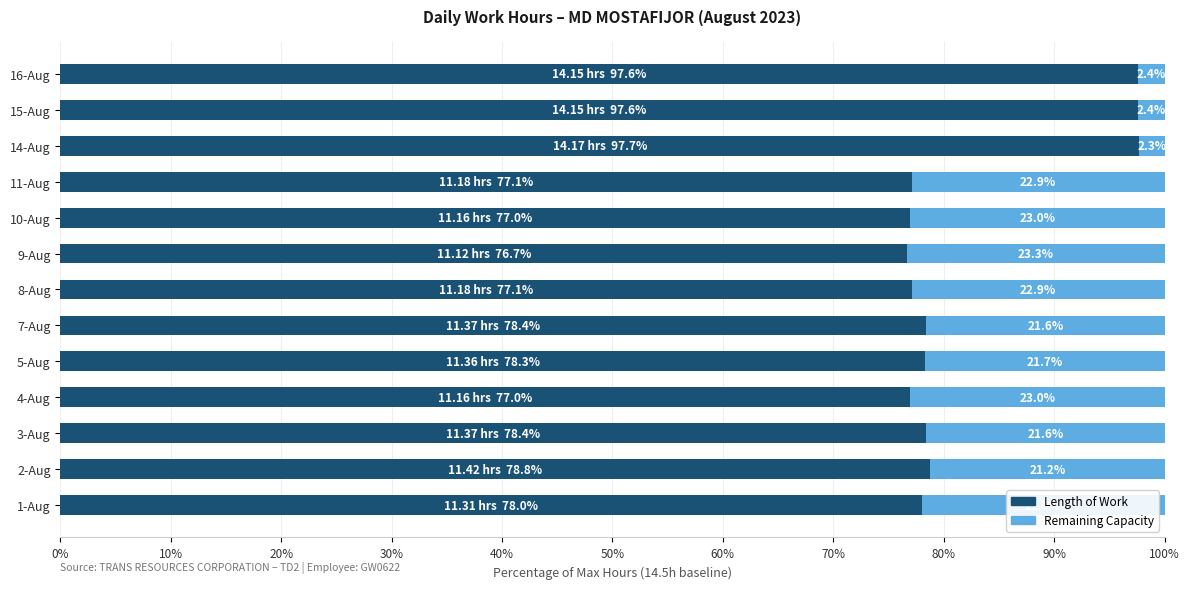

At which label is Length of Work closest to 87?

2-Aug